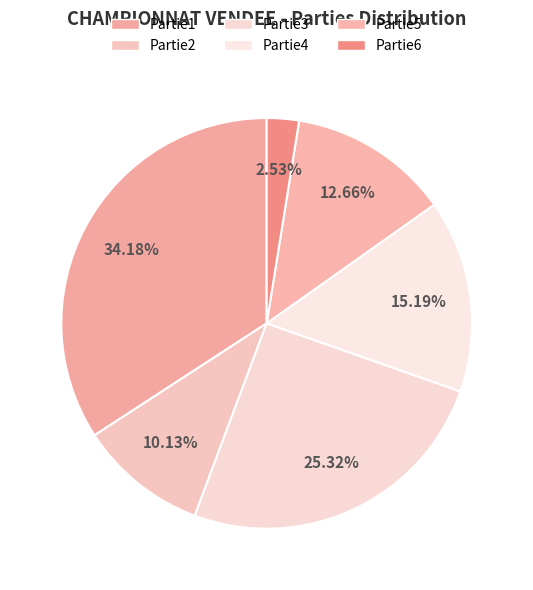

What percentage do Partie6 and Partie5 together represent?

15.2%